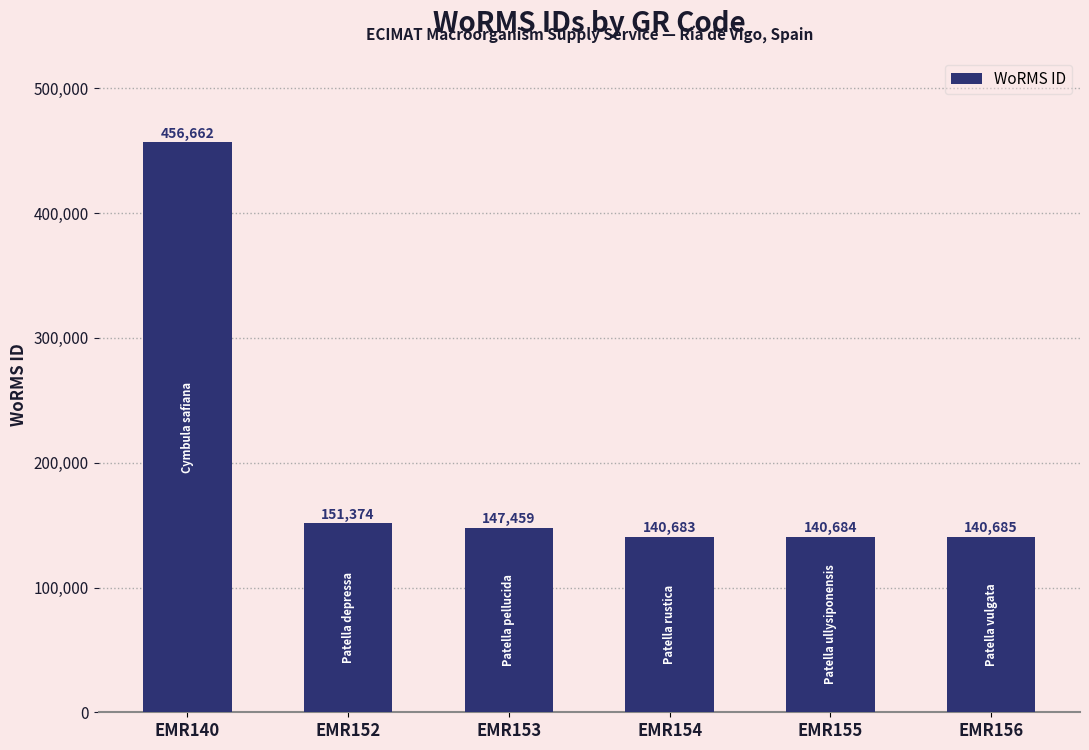

What is the sum of the values at EMR156 and EMR140?

597347